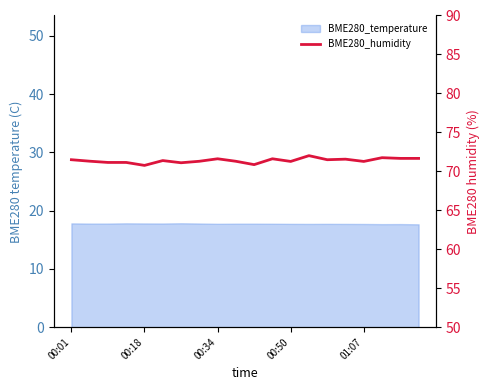

Between 19 and 16, which is larger?

19